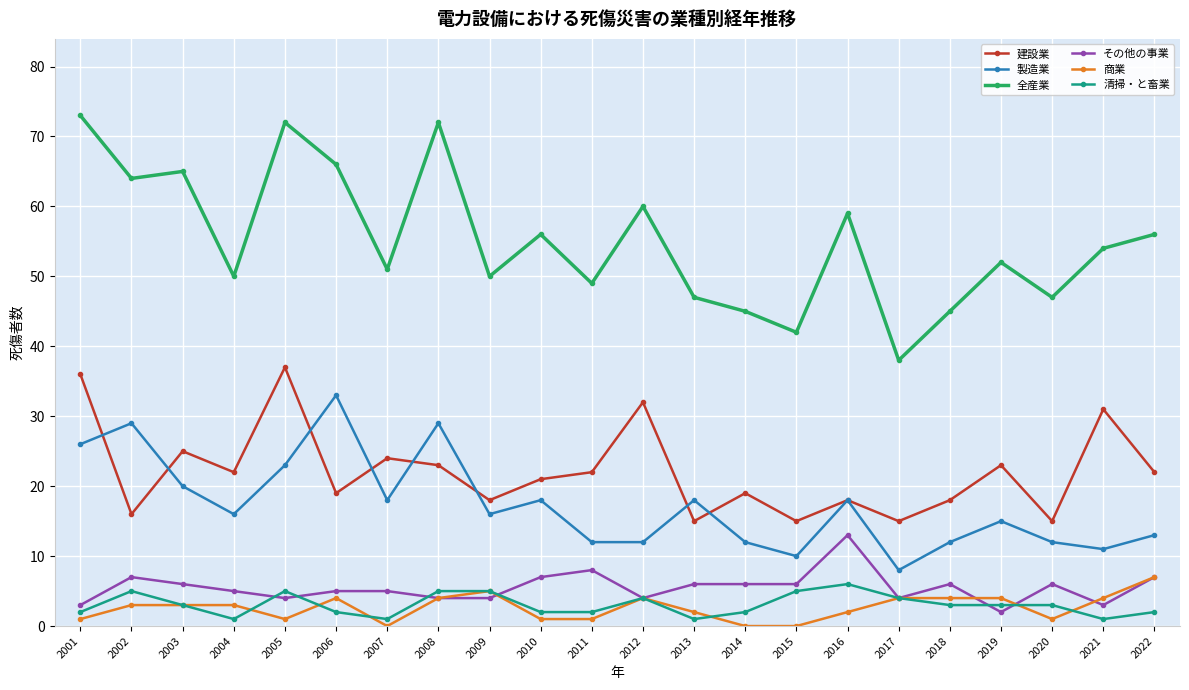

Where is the first local maximum for 清掃・と畜業?

2002